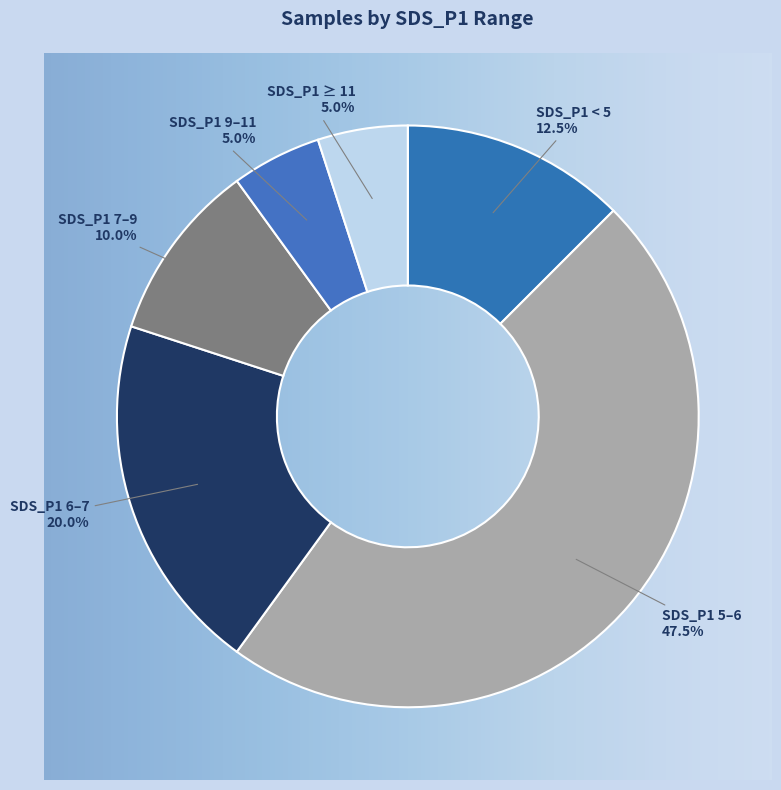

How many slices are in this pie chart?

6